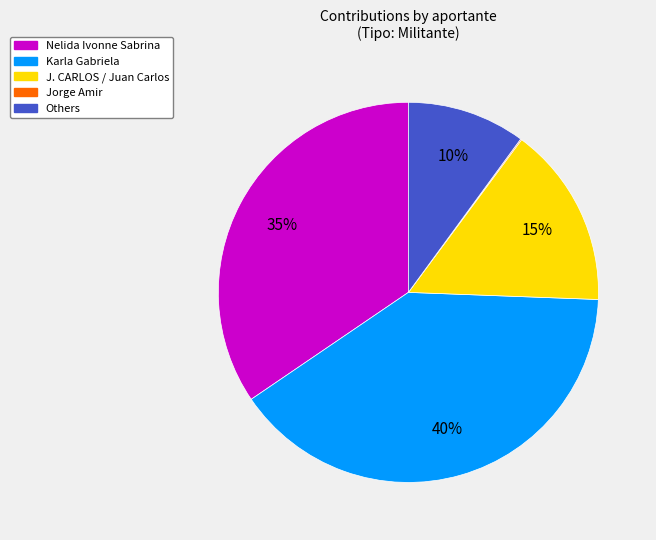

Which has a higher value, Karla Gabriela or Others?

Karla Gabriela